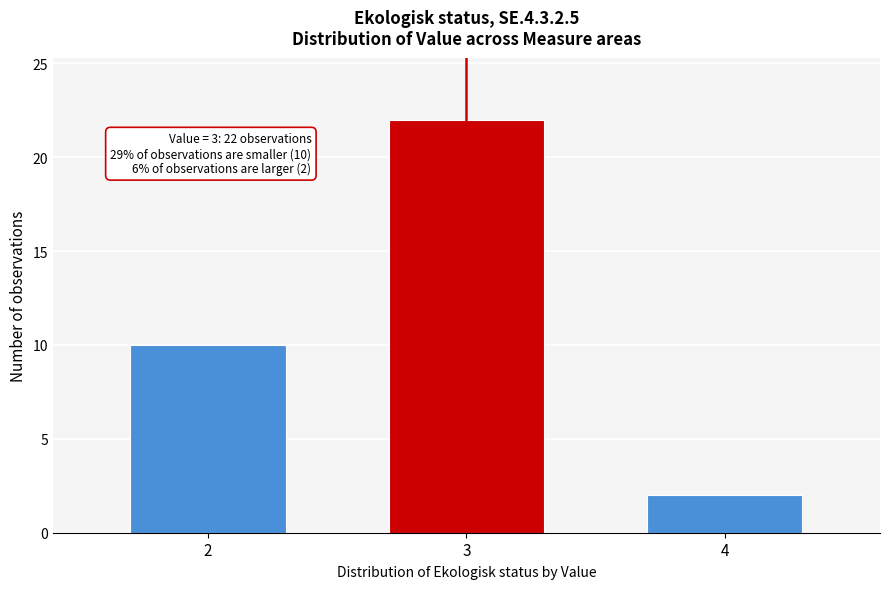

Reading left to right, extract all data points from this chart.

10	22	2